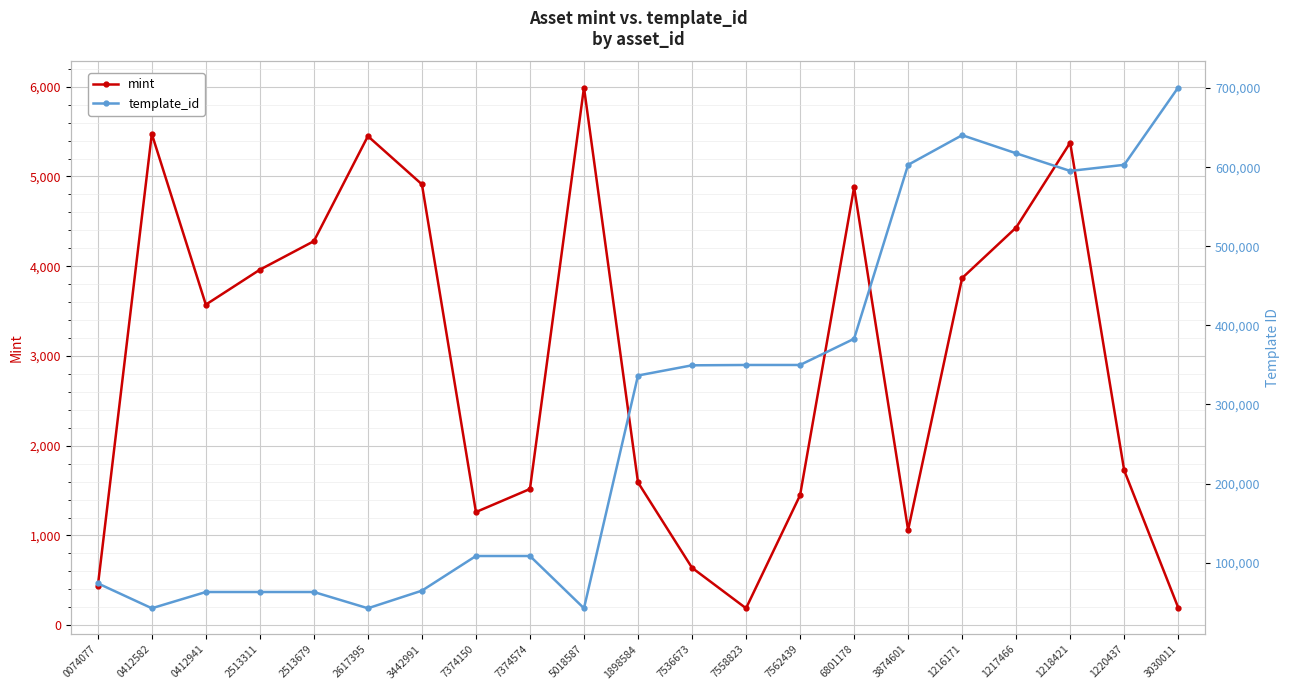

What is the total value across all series at 2513311?

66935